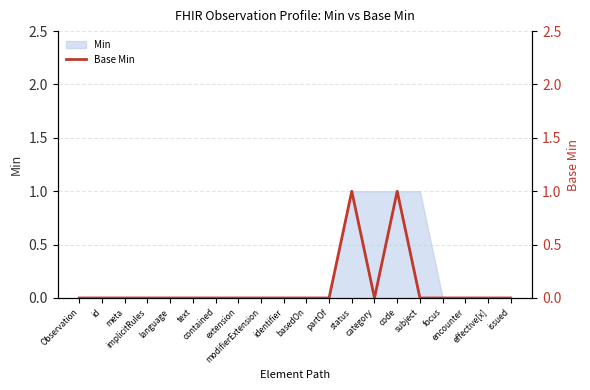

At which category does the chart reach its peak across all series?

status